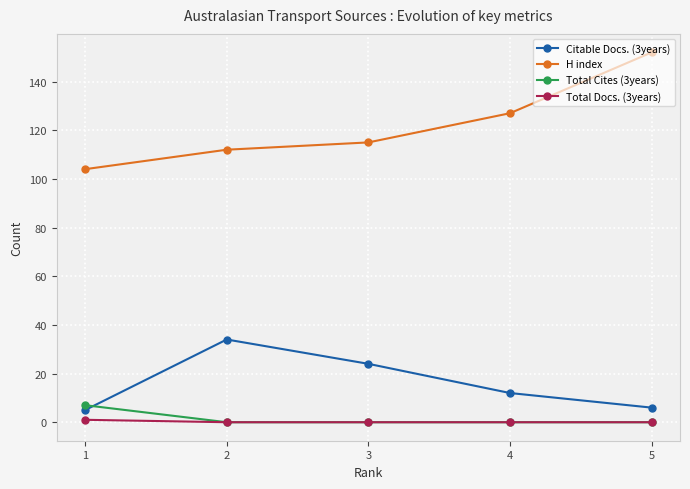

Does the chart have visible grid lines?

Yes